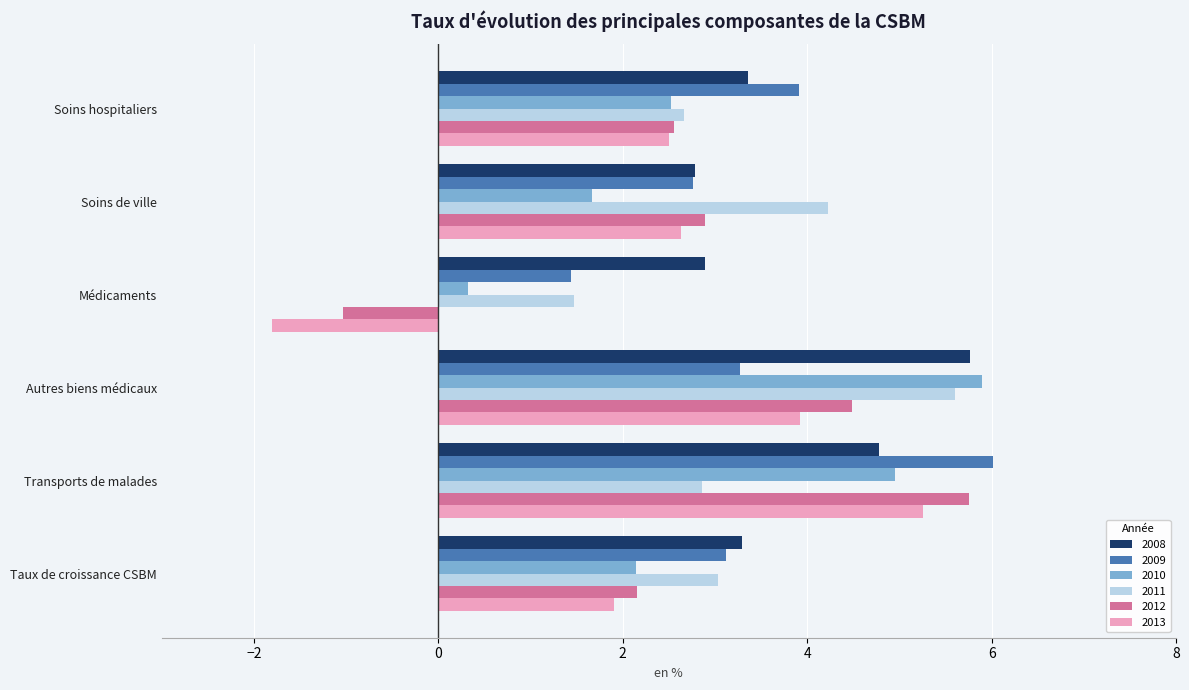

How many values in the 2011 series exceed 3?

3